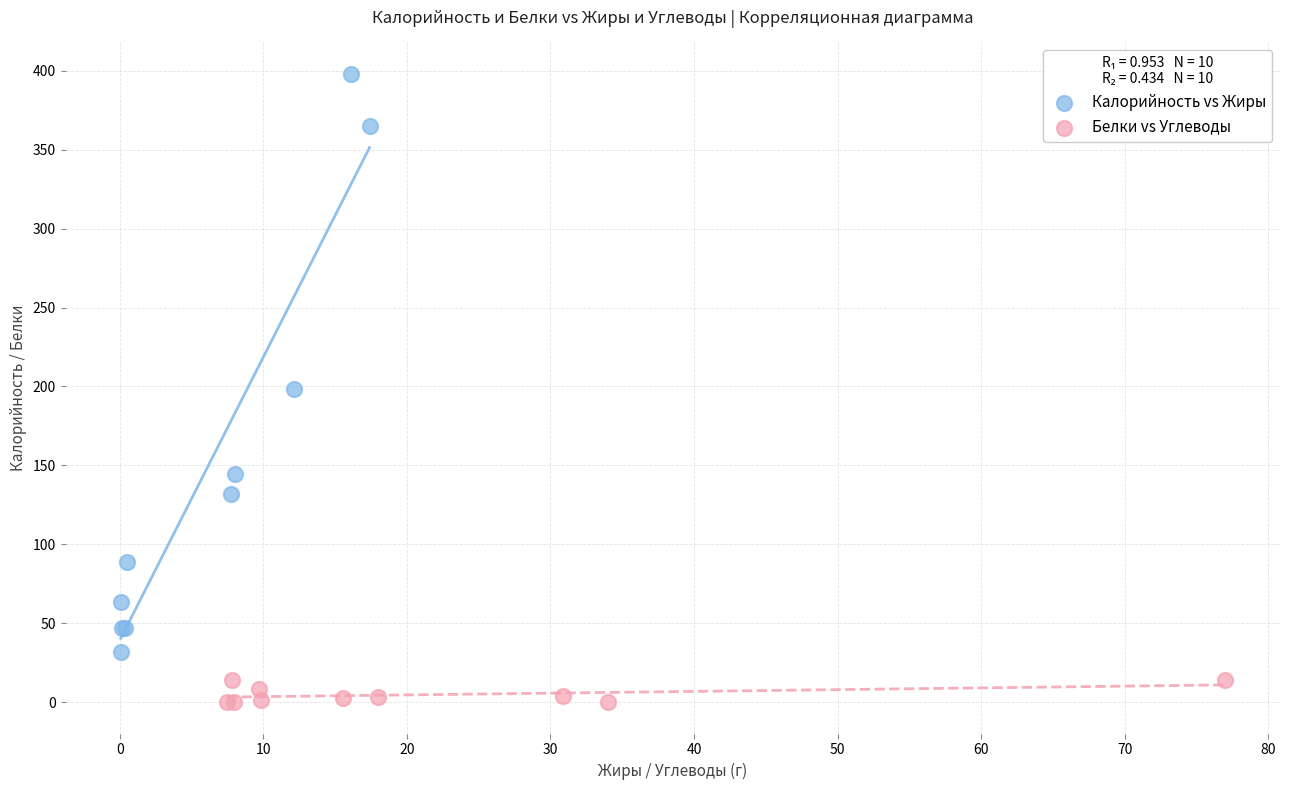

Which series contains the lowest Y value?

Белки vs Углеводы